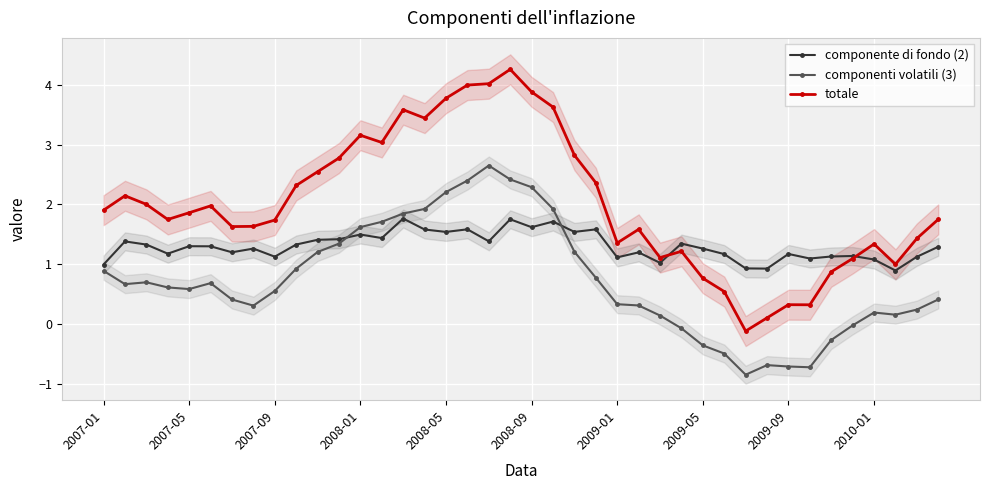

True or false: totale has more than 1 points higher than both neighbors.

True